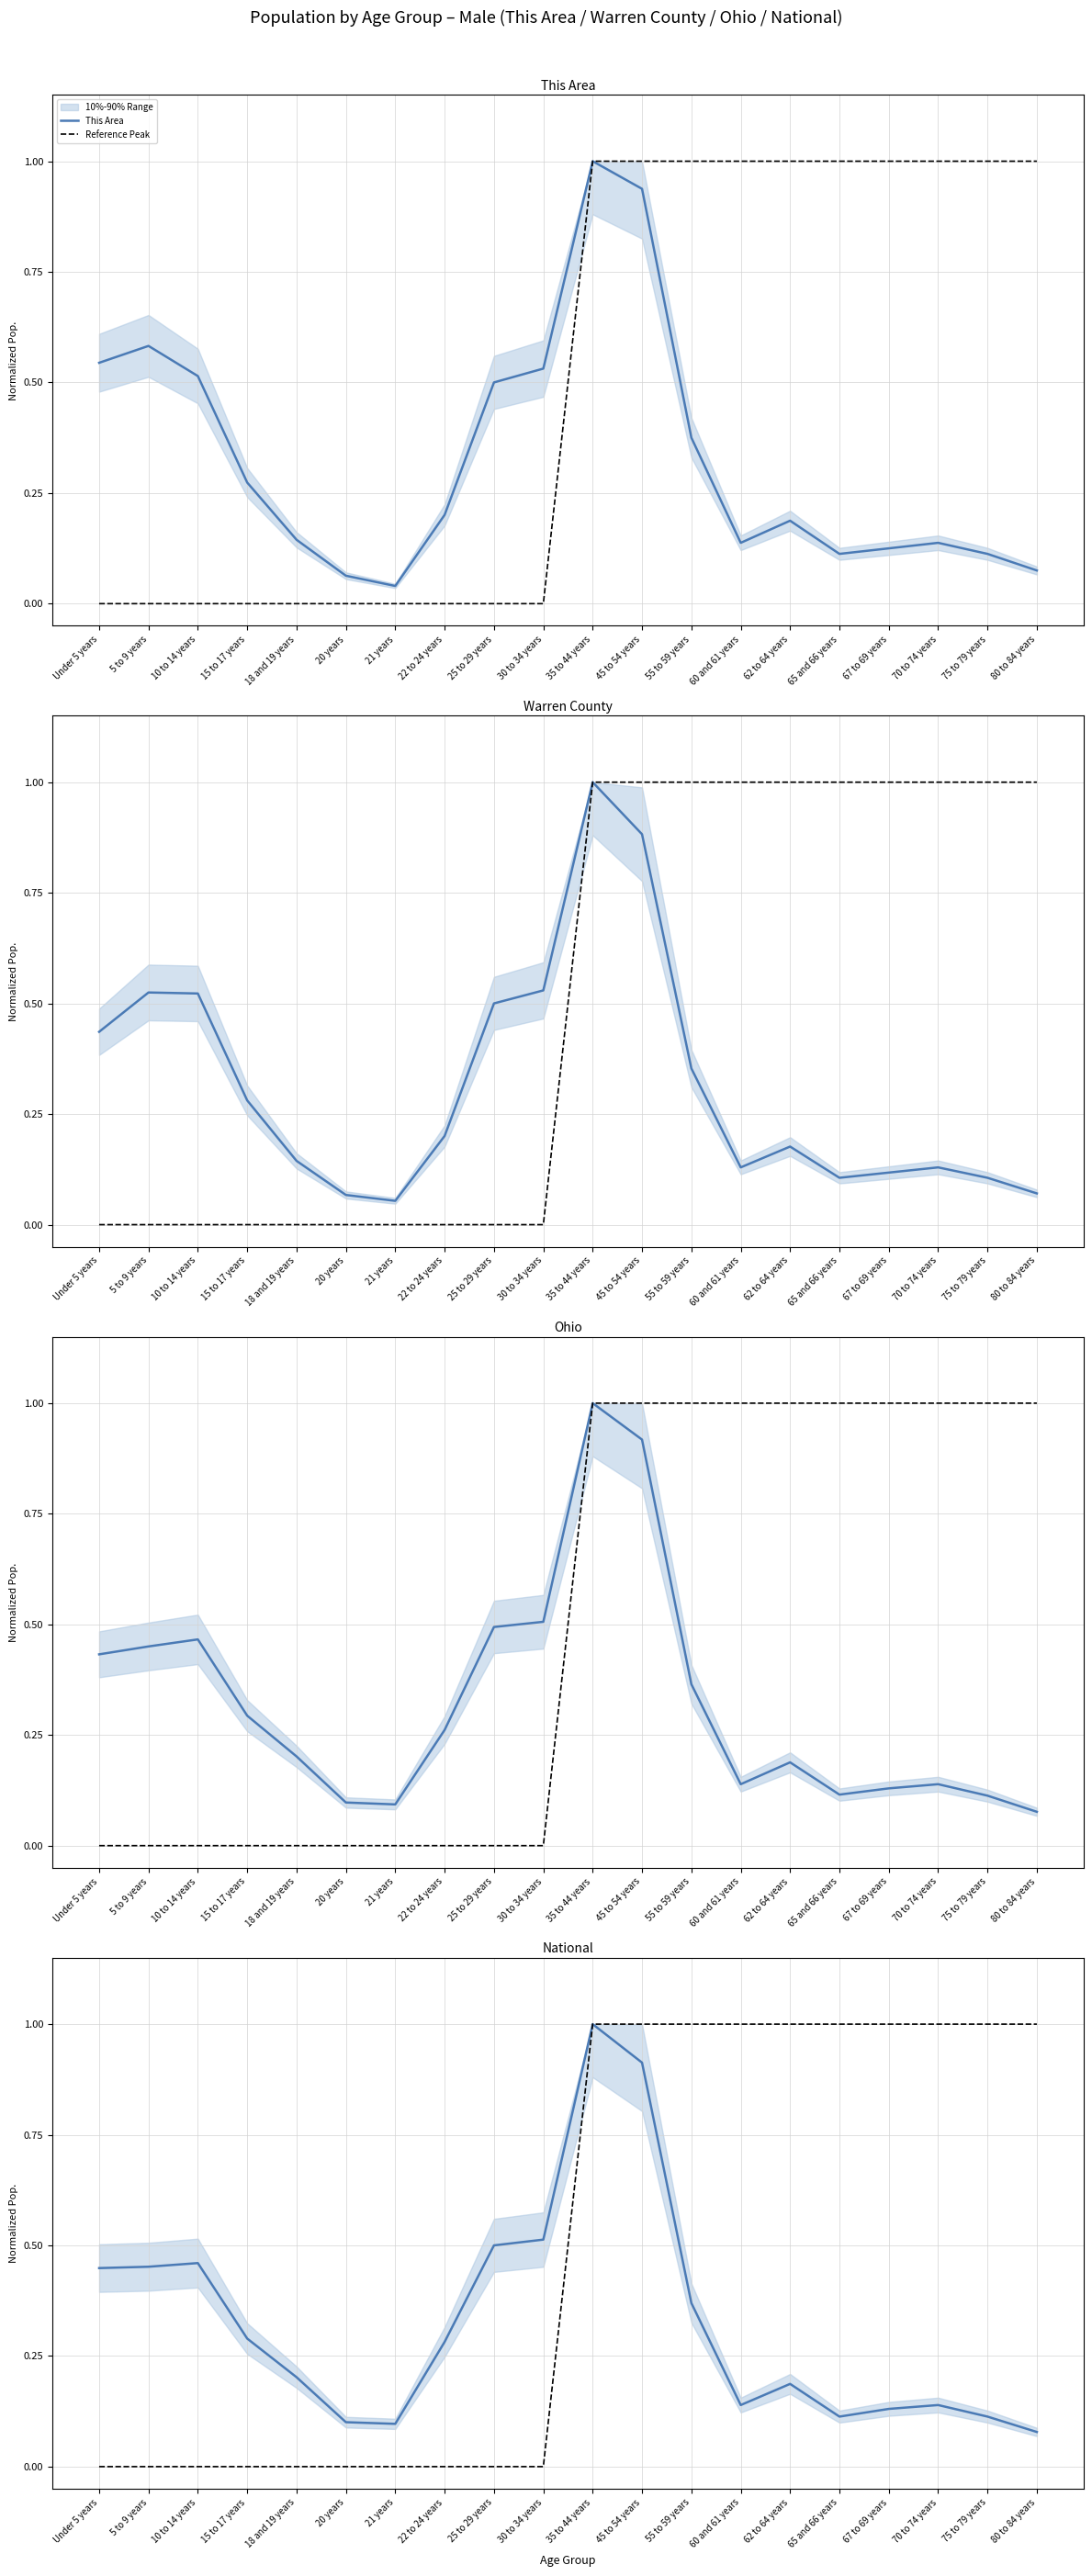

Reading left to right, list all the values displayed in this chart.

This Area: Under 5 years=0.5	5 to 9 years=0.6	10 to 14 years=0.5	15 to 17 years=0.3	18 and 19 years=0.1	20 years=0.1	21 years=0.0	22 to 24 years=0.2	25 to 29 years=0.5	30 to 34 years=0.5	35 to 44 years=1.0	45 to 54 years=0.9	55 to 59 years=0.4	60 and 61 years=0.1	62 to 64 years=0.2	65 and 66 years=0.1	67 to 69 years=0.1	70 to 74 years=0.1	75 to 79 years=0.1	80 to 84 years=0.1
Reference Peak: Under 5 years=0.0	5 to 9 years=0.0	10 to 14 years=0.0	15 to 17 years=0.0	18 and 19 years=0.0	20 years=0.0	21 years=0.0	22 to 24 years=0.0	25 to 29 years=0.0	30 to 34 years=0.0	35 to 44 years=1.0	45 to 54 years=1.0	55 to 59 years=1.0	60 and 61 years=1.0	62 to 64 years=1.0	65 and 66 years=1.0	67 to 69 years=1.0	70 to 74 years=1.0	75 to 79 years=1.0	80 to 84 years=1.0
Warren County: Under 5 years=0.4	5 to 9 years=0.5	10 to 14 years=0.5	15 to 17 years=0.3	18 and 19 years=0.1	20 years=0.1	21 years=0.1	22 to 24 years=0.2	25 to 29 years=0.5	30 to 34 years=0.5	35 to 44 years=1.0	45 to 54 years=0.9	55 to 59 years=0.4	60 and 61 years=0.1	62 to 64 years=0.2	65 and 66 years=0.1	67 to 69 years=0.1	70 to 74 years=0.1	75 to 79 years=0.1	80 to 84 years=0.1
Ohio: Under 5 years=0.4	5 to 9 years=0.5	10 to 14 years=0.5	15 to 17 years=0.3	18 and 19 years=0.2	20 years=0.1	21 years=0.1	22 to 24 years=0.3	25 to 29 years=0.5	30 to 34 years=0.5	35 to 44 years=1.0	45 to 54 years=0.9	55 to 59 years=0.4	60 and 61 years=0.1	62 to 64 years=0.2	65 and 66 years=0.1	67 to 69 years=0.1	70 to 74 years=0.1	75 to 79 years=0.1	80 to 84 years=0.1
National: Under 5 years=0.4	5 to 9 years=0.5	10 to 14 years=0.5	15 to 17 years=0.3	18 and 19 years=0.2	20 years=0.1	21 years=0.1	22 to 24 years=0.3	25 to 29 years=0.5	30 to 34 years=0.5	35 to 44 years=1.0	45 to 54 years=0.9	55 to 59 years=0.4	60 and 61 years=0.1	62 to 64 years=0.2	65 and 66 years=0.1	67 to 69 years=0.1	70 to 74 years=0.1	75 to 79 years=0.1	80 to 84 years=0.1